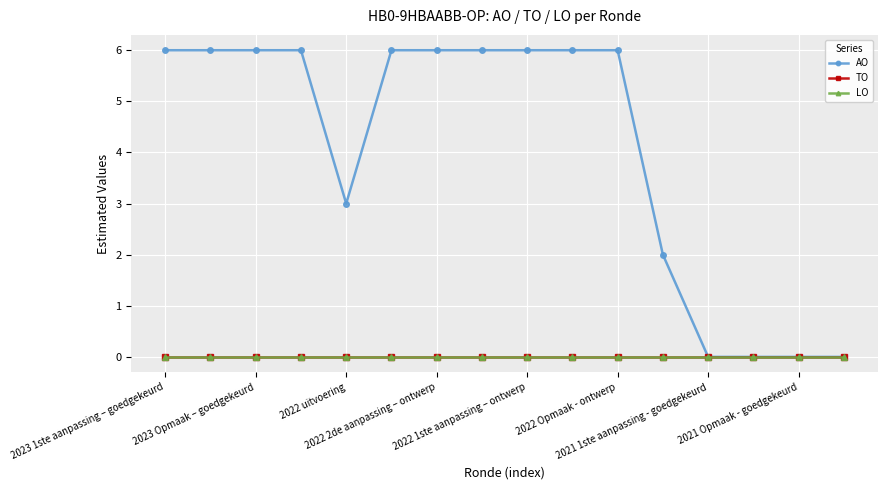

Which series has the largest total across all categories?

AO